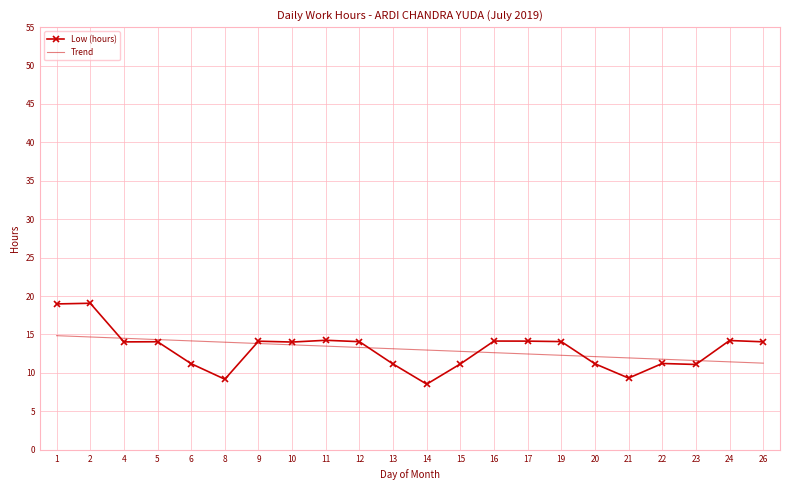

List the series in order of their peak value, highest first.

Low (hours), Trend